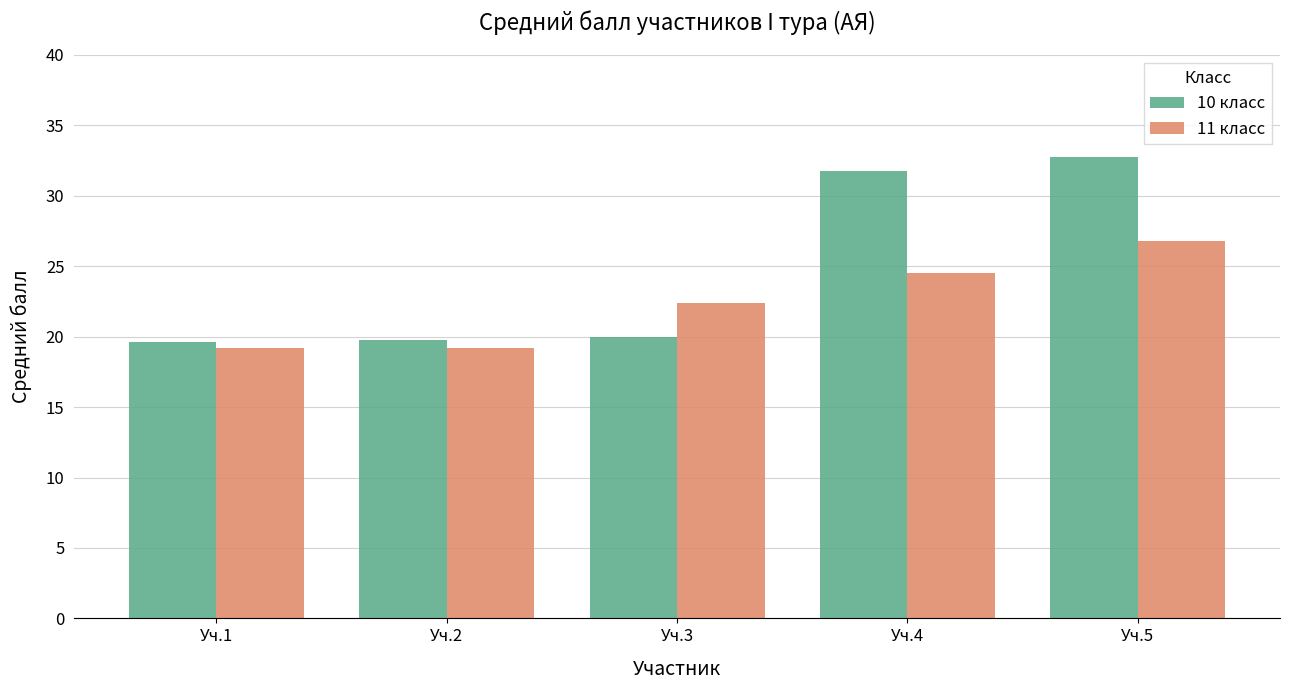

What value does the 10 класс series have at Уч.4?

31.8